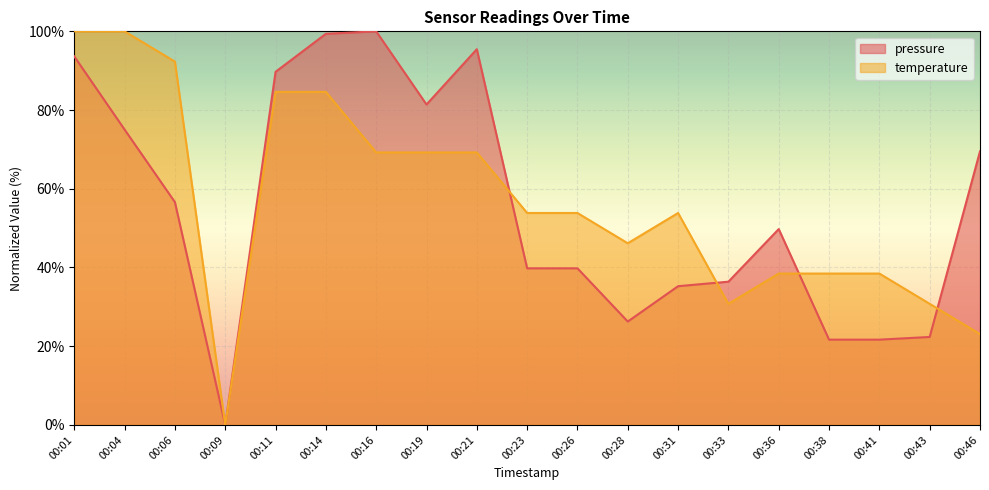

Reading left to right, what are all the values shown in this chart?

pressure: 00:01=93.6	00:04=75.0	00:06=56.6	00:09=0.0	00:11=89.7	00:14=99.4	00:16=100.0	00:19=81.4	00:21=95.5	00:23=39.8	00:26=39.8	00:28=26.3	00:31=35.2	00:33=36.4	00:36=49.8	00:38=21.7	00:41=21.7	00:43=22.3	00:46=69.5
temperature: 00:01=100.0	00:04=100.0	00:06=92.3	00:09=0.0	00:11=84.6	00:14=84.6	00:16=69.2	00:19=69.2	00:21=69.2	00:23=53.8	00:26=53.8	00:28=46.2	00:31=53.8	00:33=30.8	00:36=38.5	00:38=38.5	00:41=38.5	00:43=30.8	00:46=23.1